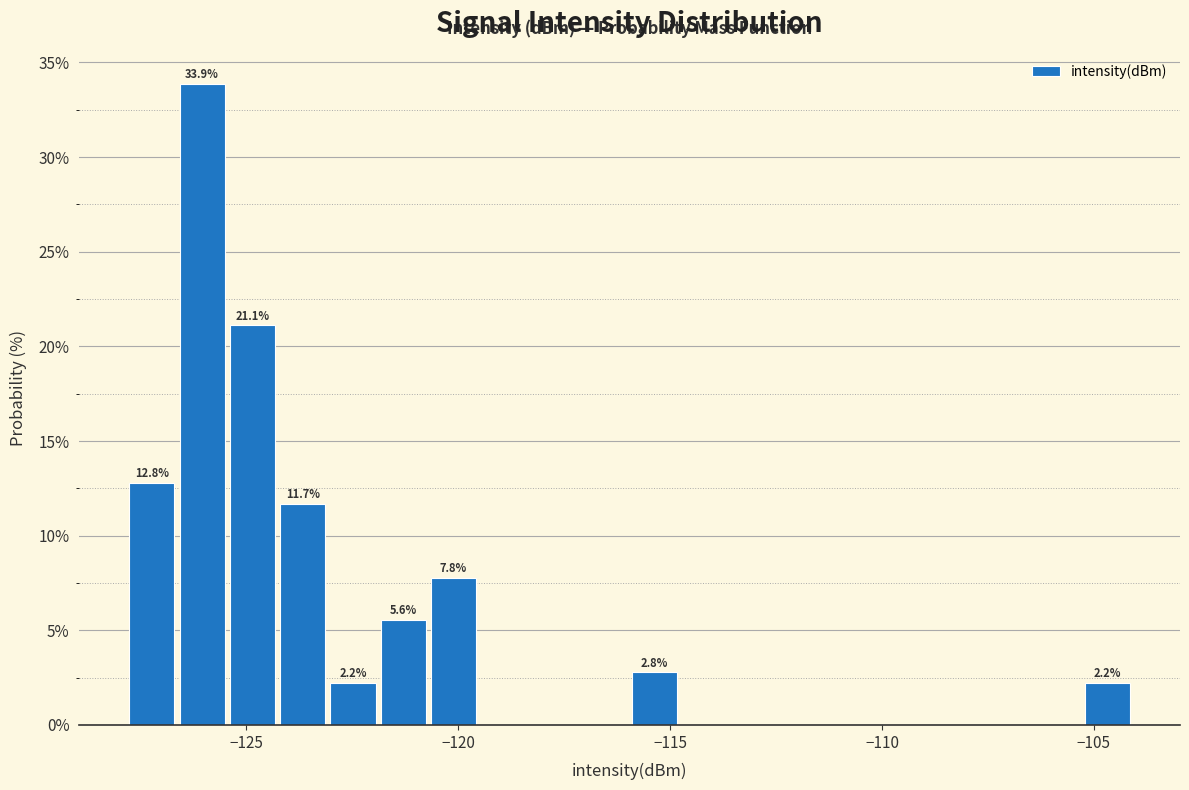

Around what value on the x-axis is the tallest bar? Give the approximate position of its centre, as read against the axis.

-126.0